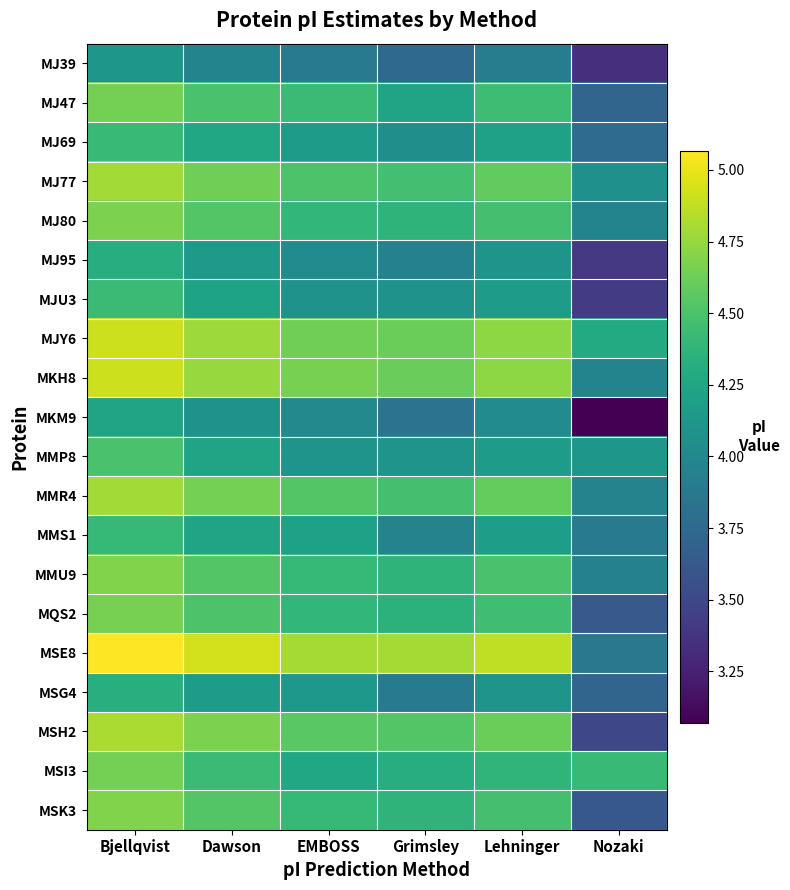

What is the spread (max minus min) of values at Nozaki?

1.3